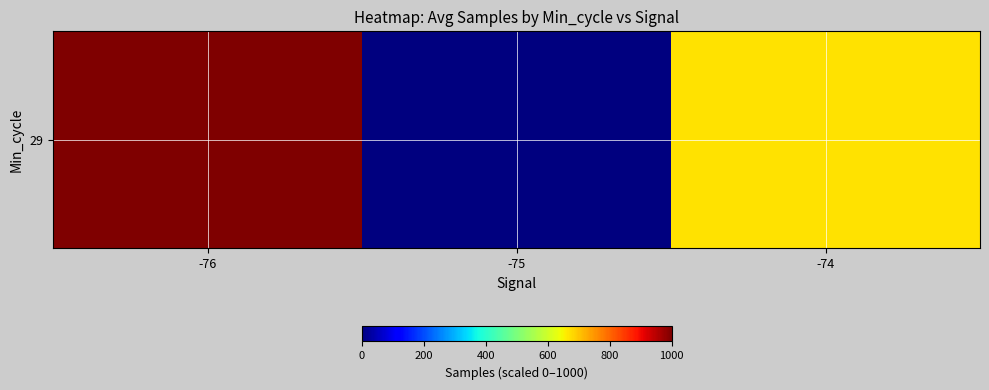

What is the change in value from -76 to -75?

-1000.0